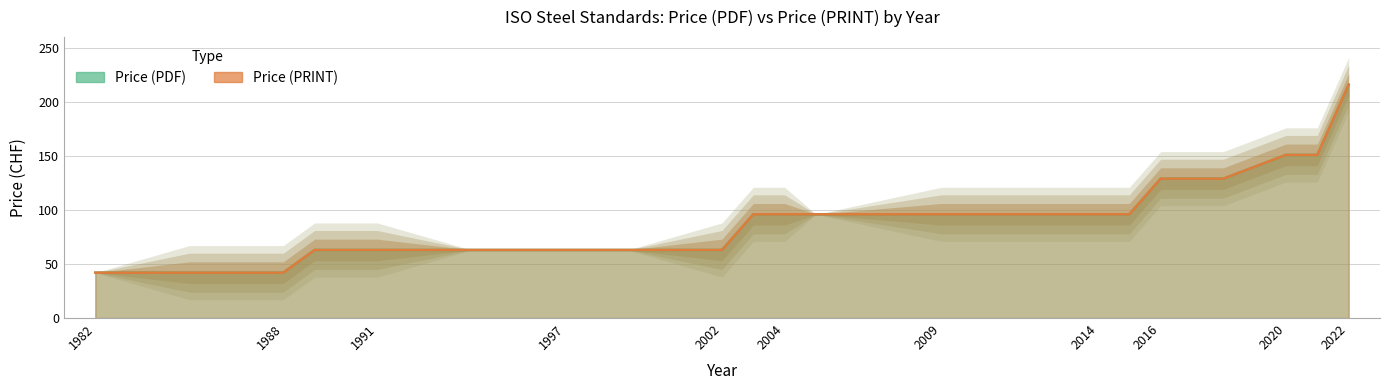

True or false: Price (PRINT) has more than 0 points higher than both neighbors.

False